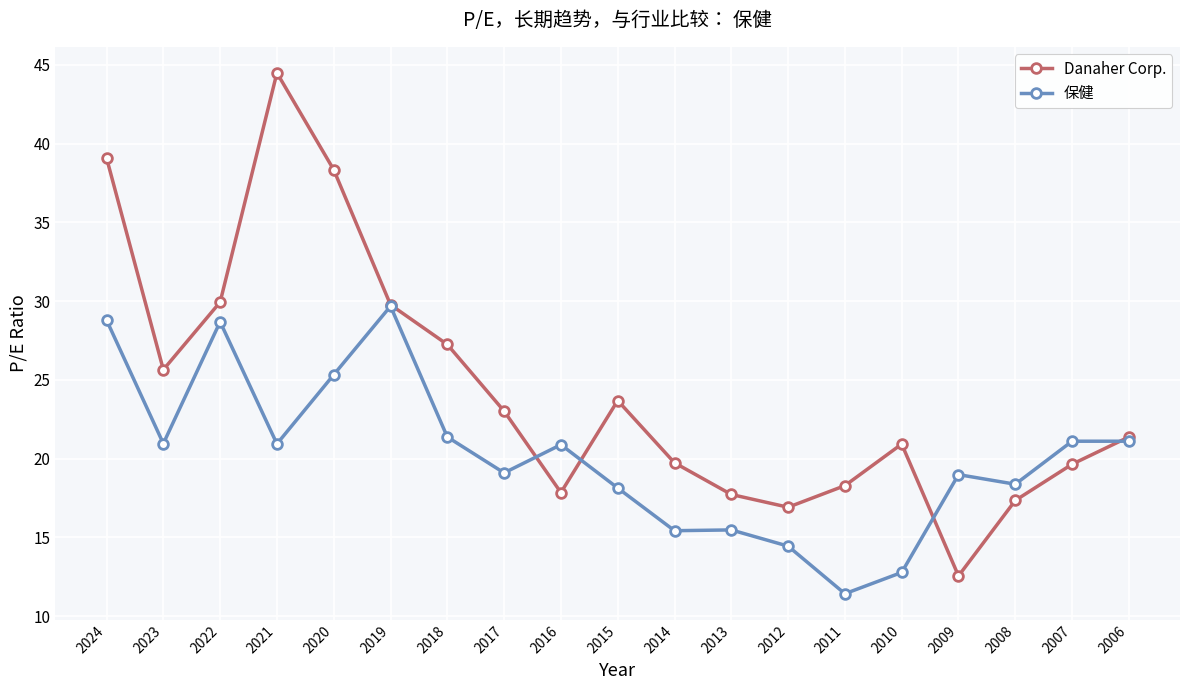

Which label corresponds to the largest value in the chart?

2021